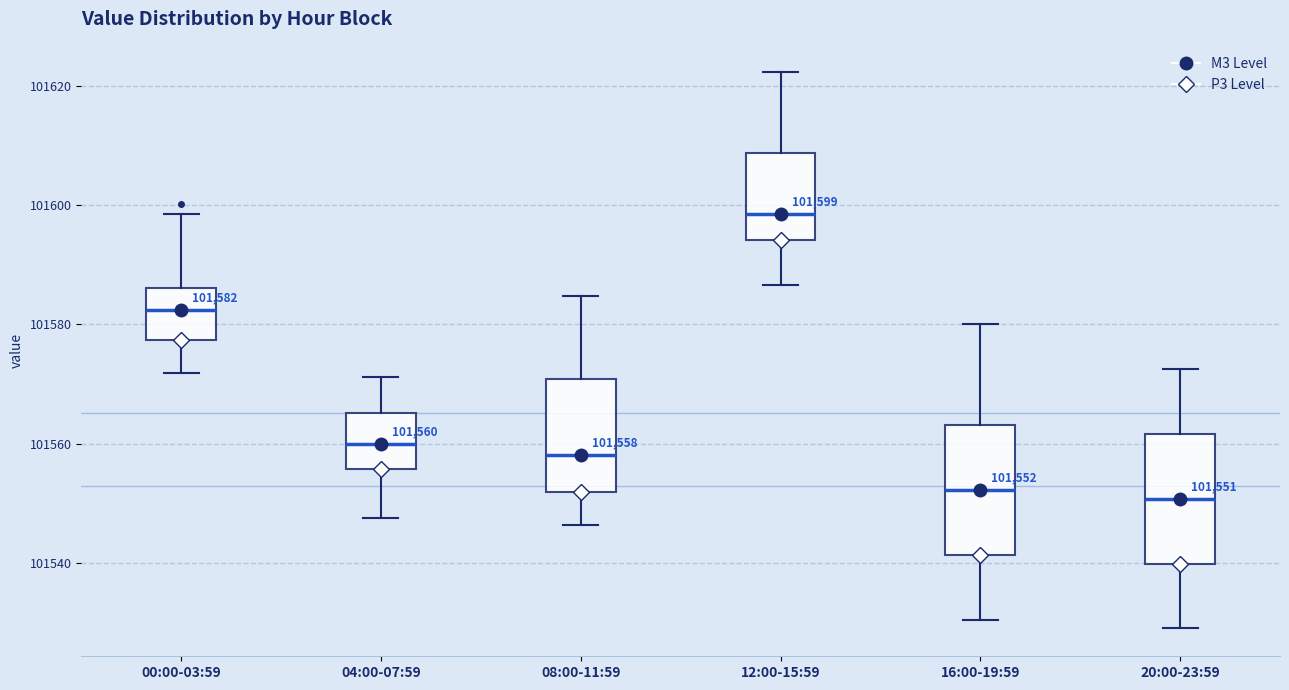

Which box's median line is the highest?

12:00-15:59